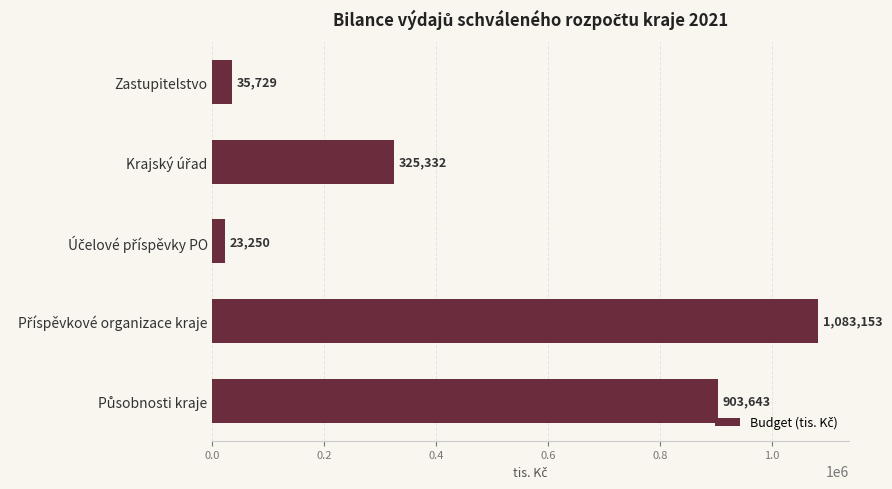

What is the average value?

474221.3